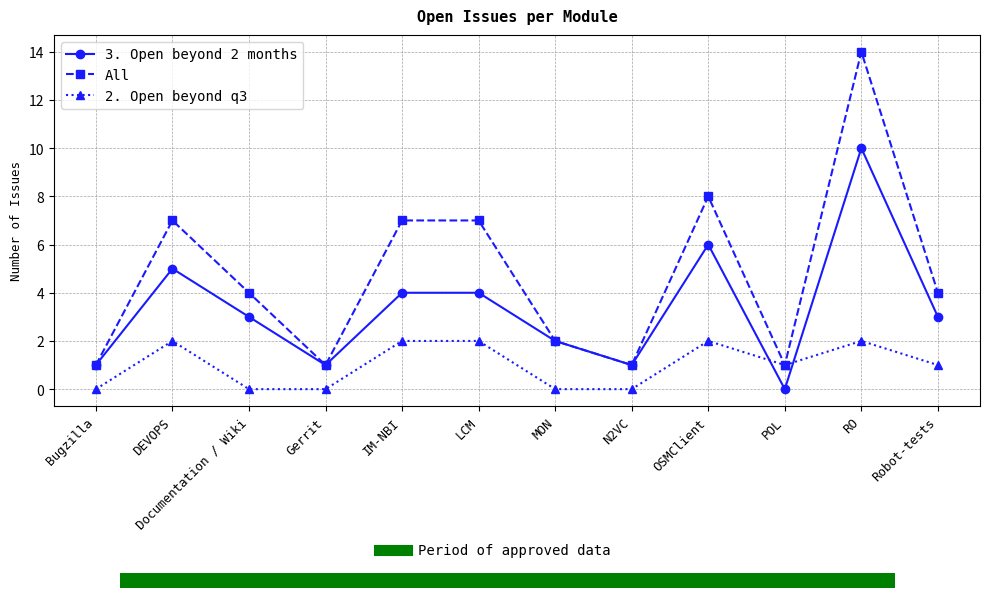

Reading left to right, what are all the values shown in this chart?

3. Open beyond 2 months: Bugzilla=1	DEVOPS=5	Documentation / Wiki=3	Gerrit=1	IM-NBI=4	LCM=4	MON=2	N2VC=1	OSMClient=6	POL=0	RO=10	Robot-tests=3
All: Bugzilla=1	DEVOPS=7	Documentation / Wiki=4	Gerrit=1	IM-NBI=7	LCM=7	MON=2	N2VC=1	OSMClient=8	POL=1	RO=14	Robot-tests=4
2. Open beyond q3: Bugzilla=0	DEVOPS=2	Documentation / Wiki=0	Gerrit=0	IM-NBI=2	LCM=2	MON=0	N2VC=0	OSMClient=2	POL=1	RO=2	Robot-tests=1